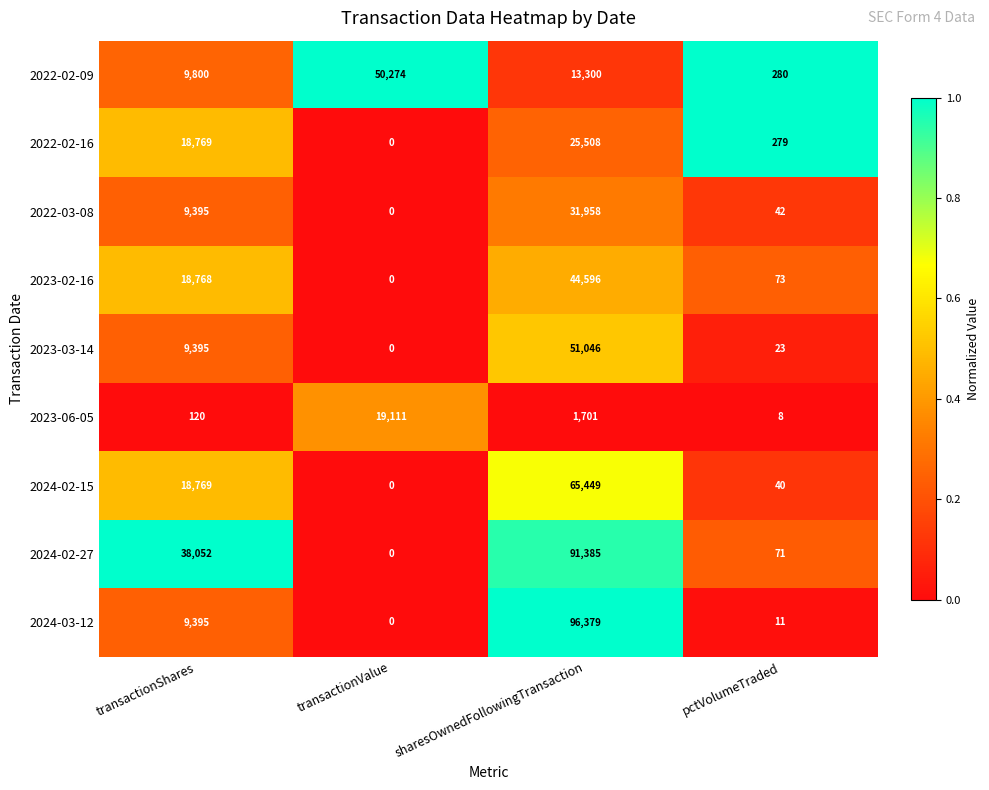

At which label does 2022-03-08 reach its minimum?

transactionValue